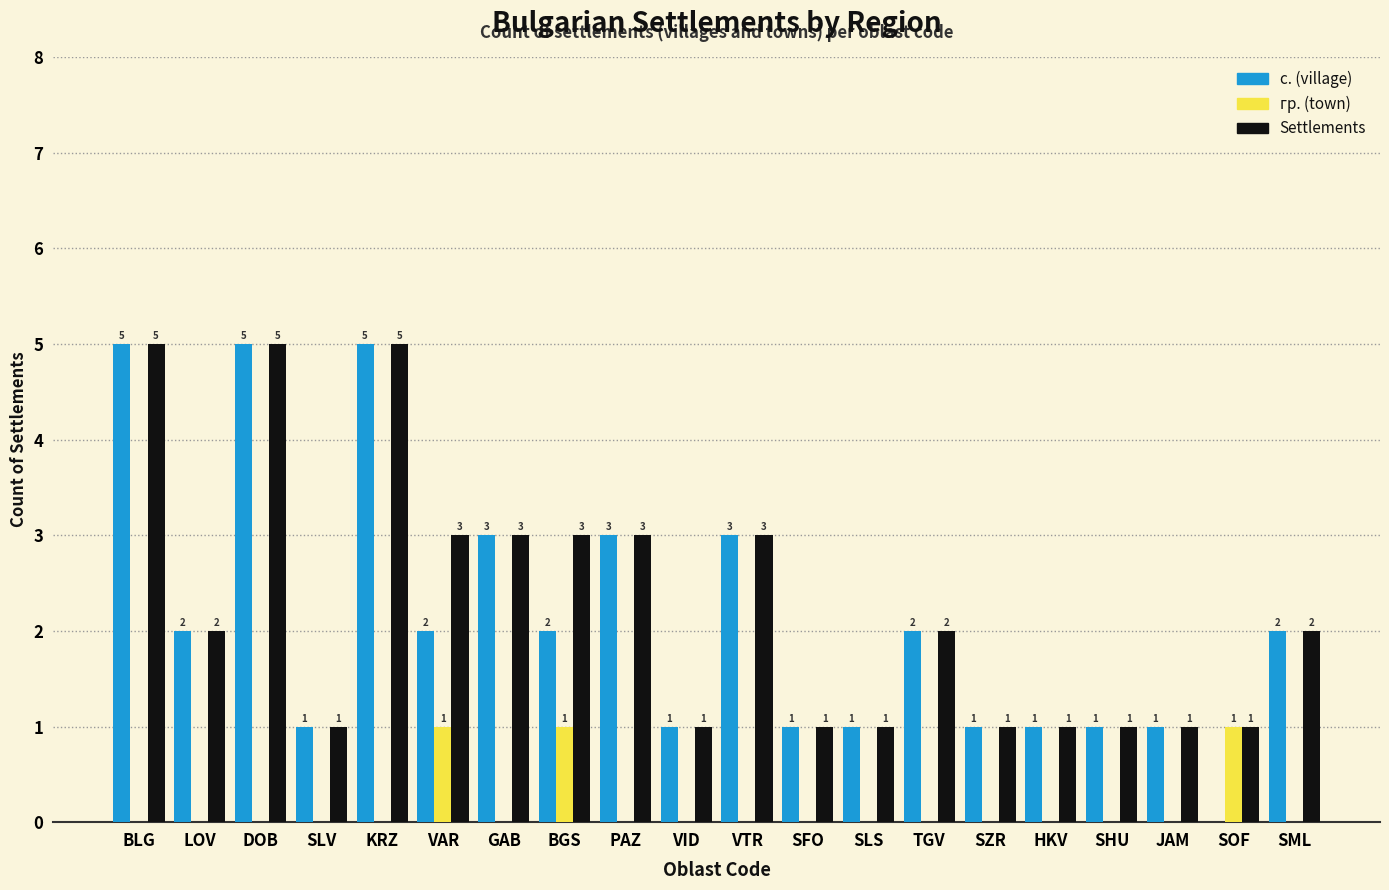

Is it true that Settlements equals 2 at SLS?

False